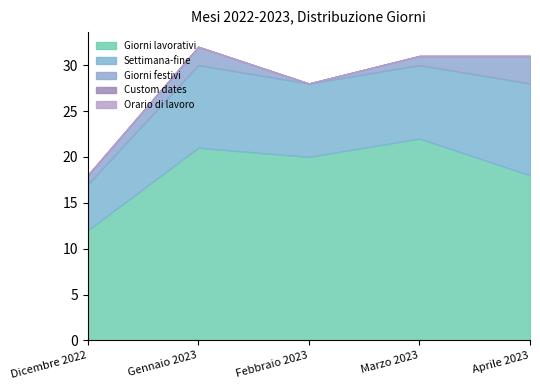

Reading left to right, what are all the values shown in this chart?

Giorni lavorativi: 12	21	20	22	18
Settimana-fine: 5	9	8	8	10
Giorni festivi: 1	2	0	1	3
Custom dates: 0	0	0	0	0
Orario di lavoro: 0	0	0	0	0